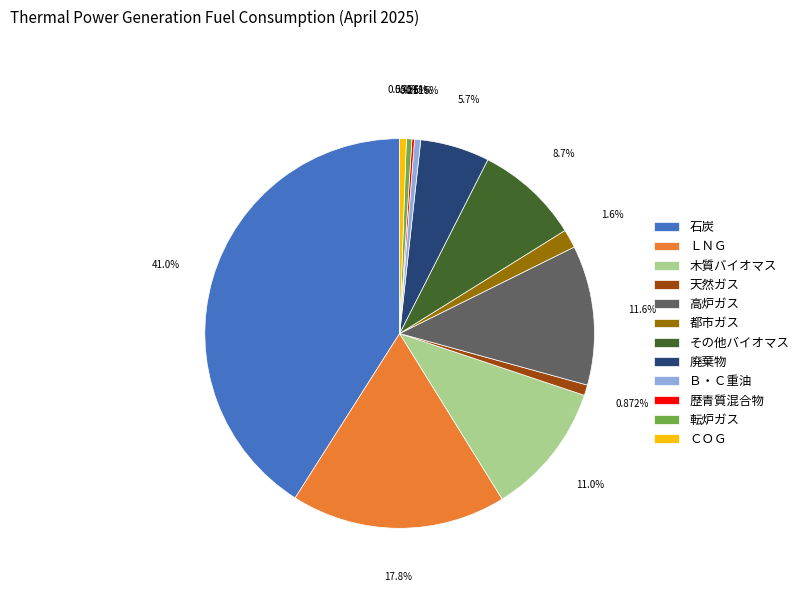

Is there a majority slice in this chart?

No